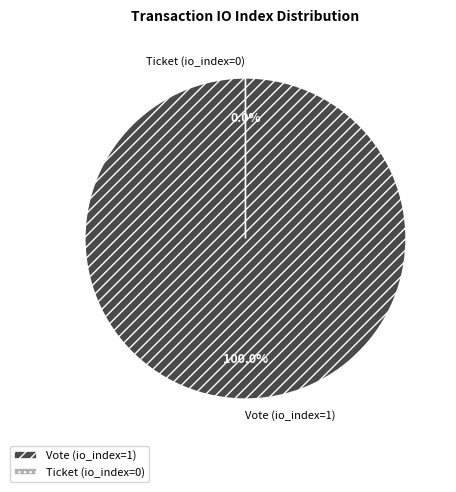

Which slice is the largest?

Vote (io_index=1)